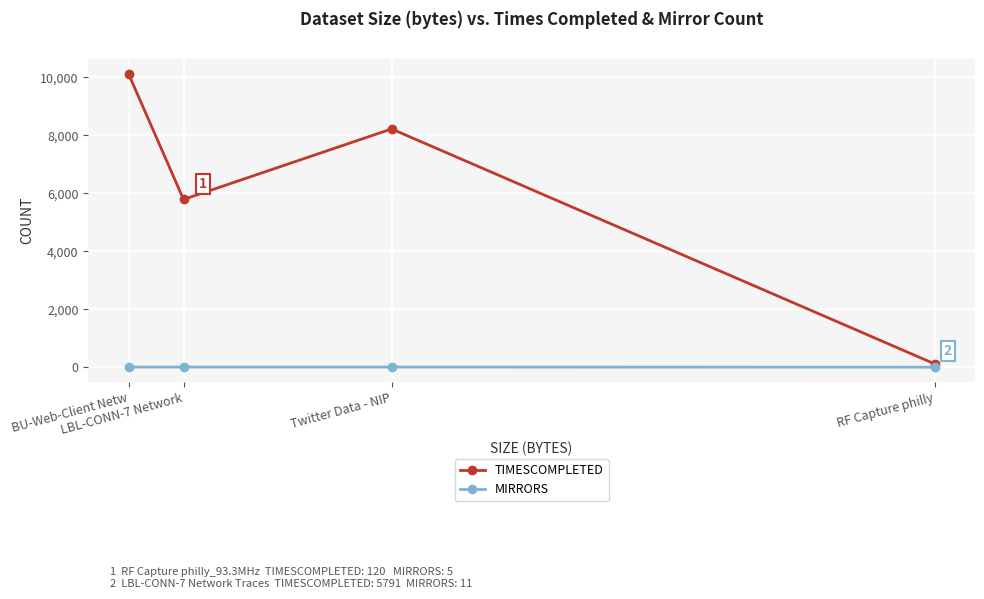

How many interior local valleys does the TIMESCOMPLETED series have?

1